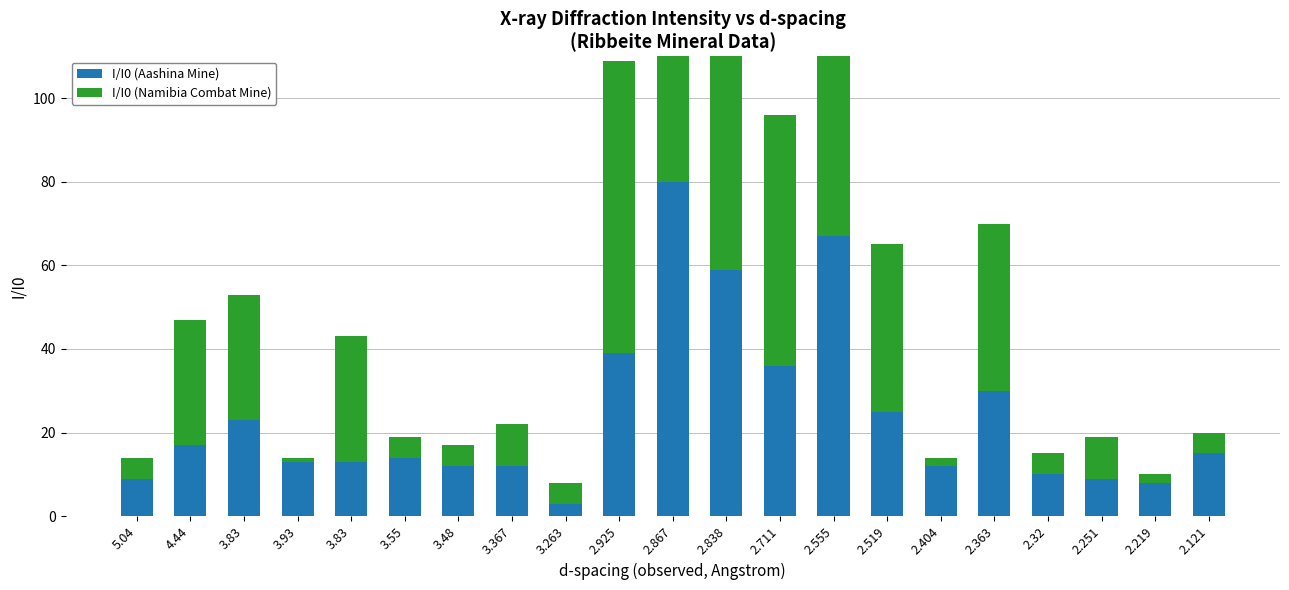

Where does the I/I0 (Aashina Mine) series first go above 14?

4.44